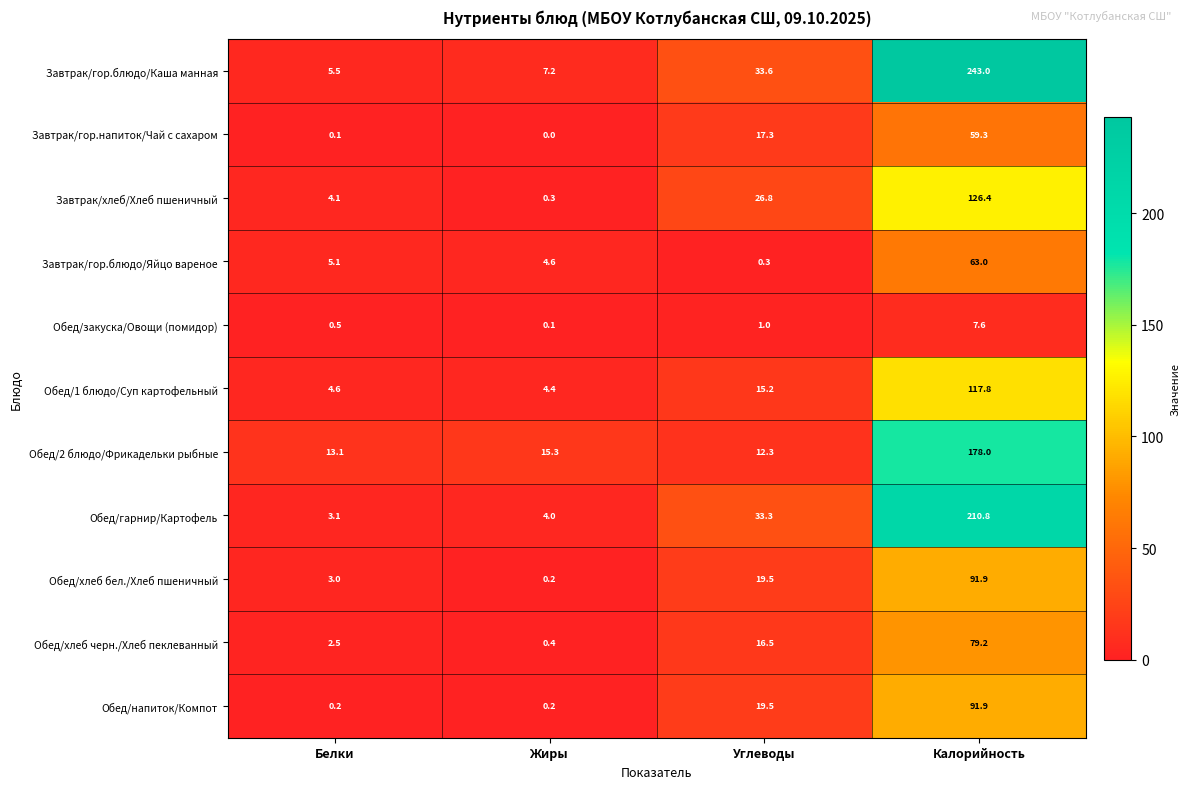

What is the total value across all series at Жиры?

36.7